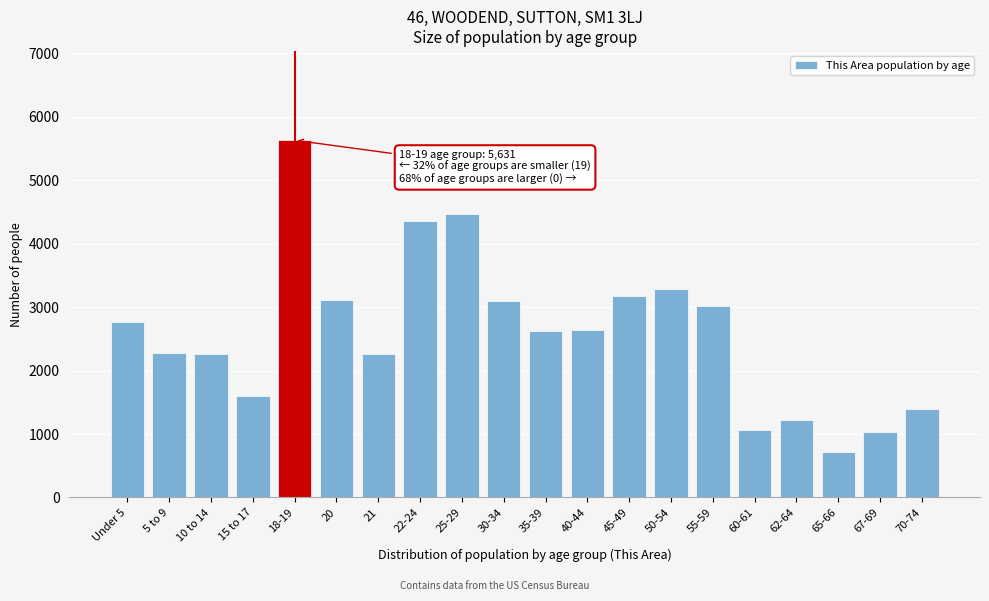

What is the sum of the values at 21 and Under 5?

5020